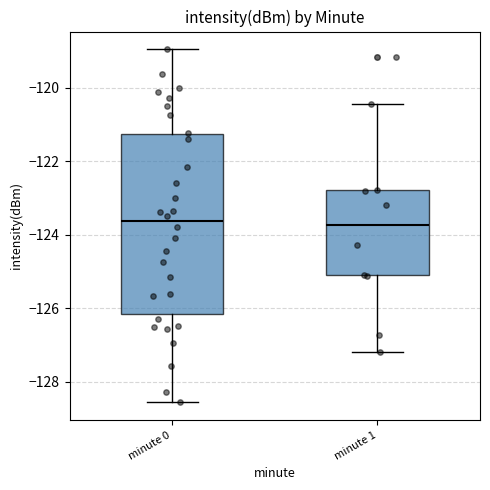

Reading left to right, read every box against the y-axis: the position of its median line, the range the box covers, and the ends of its whiskers. The values are not printed on the chart, so give them approximately, as read against the axis.

minute 0: median -123.6, box -126.2 to -121.2, whiskers -128.6 to -119.0
minute 1: median -123.8, box -125.2 to -122.8, whiskers -127.2 to -120.4